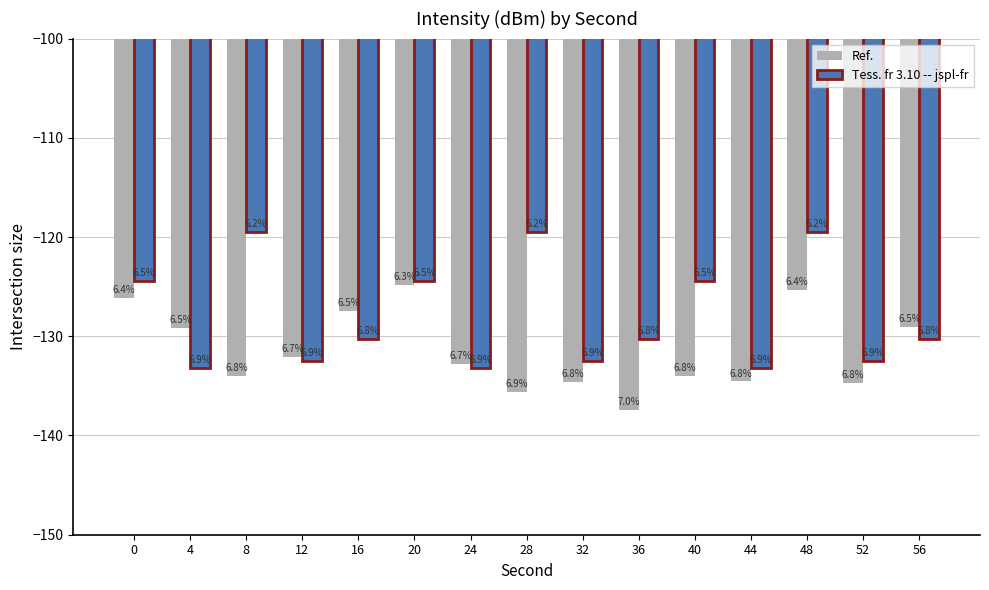

What is the minimum value for Tess. fr 3.10 -- jspl-fr?

-133.1